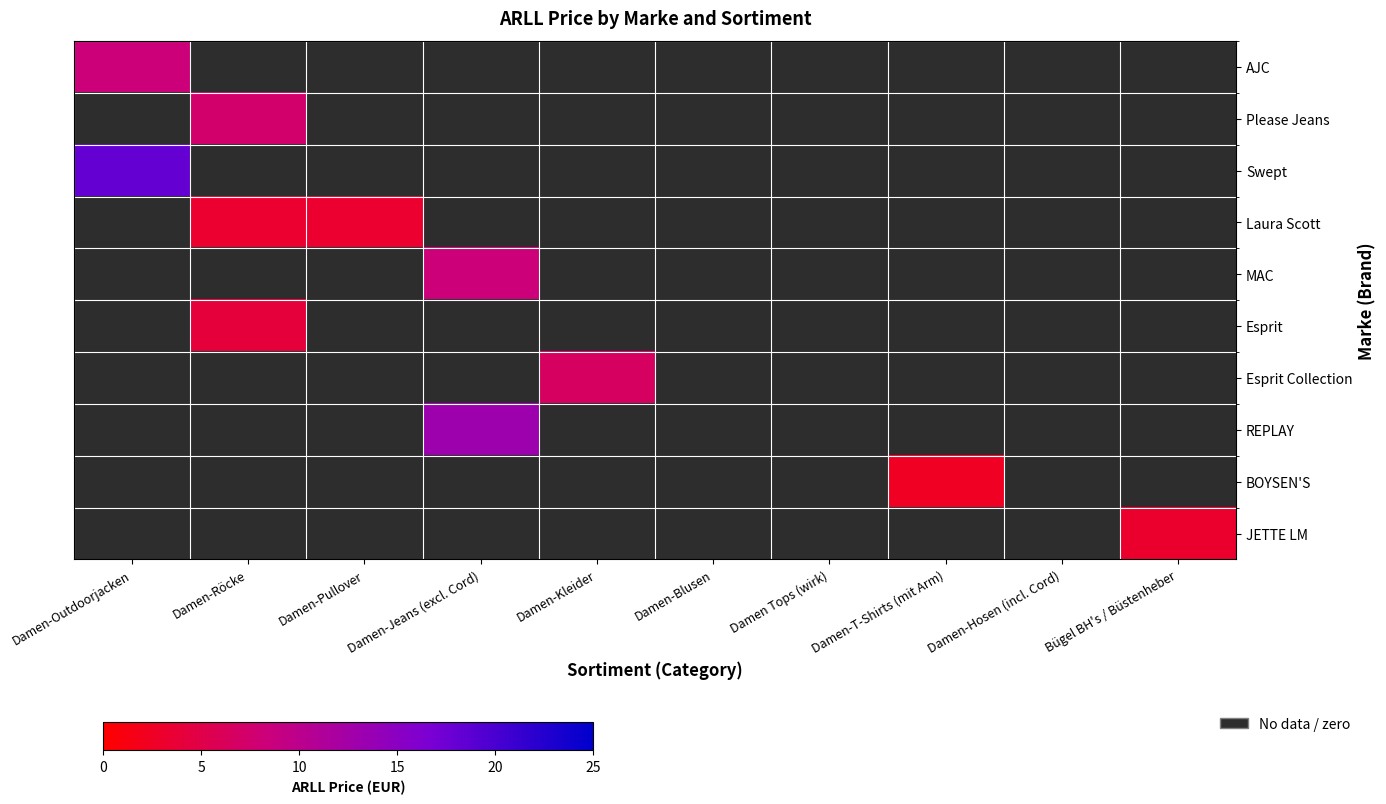

Which has a higher value, Damen Tops (wirk) or Damen-Outdoorjacken?

Damen-Outdoorjacken